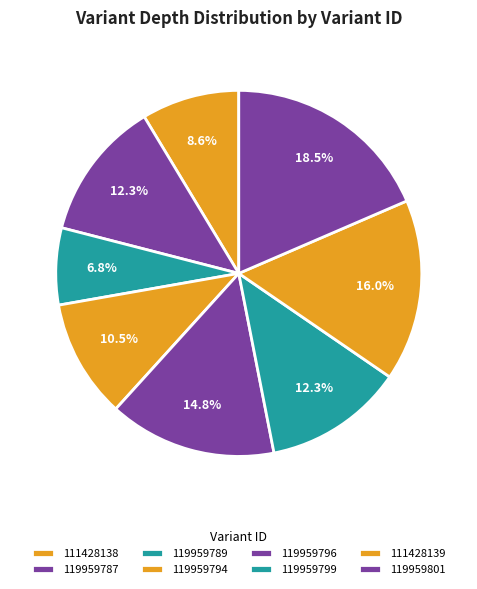

To the nearest percent, what portion does 119959787 represent?

12%